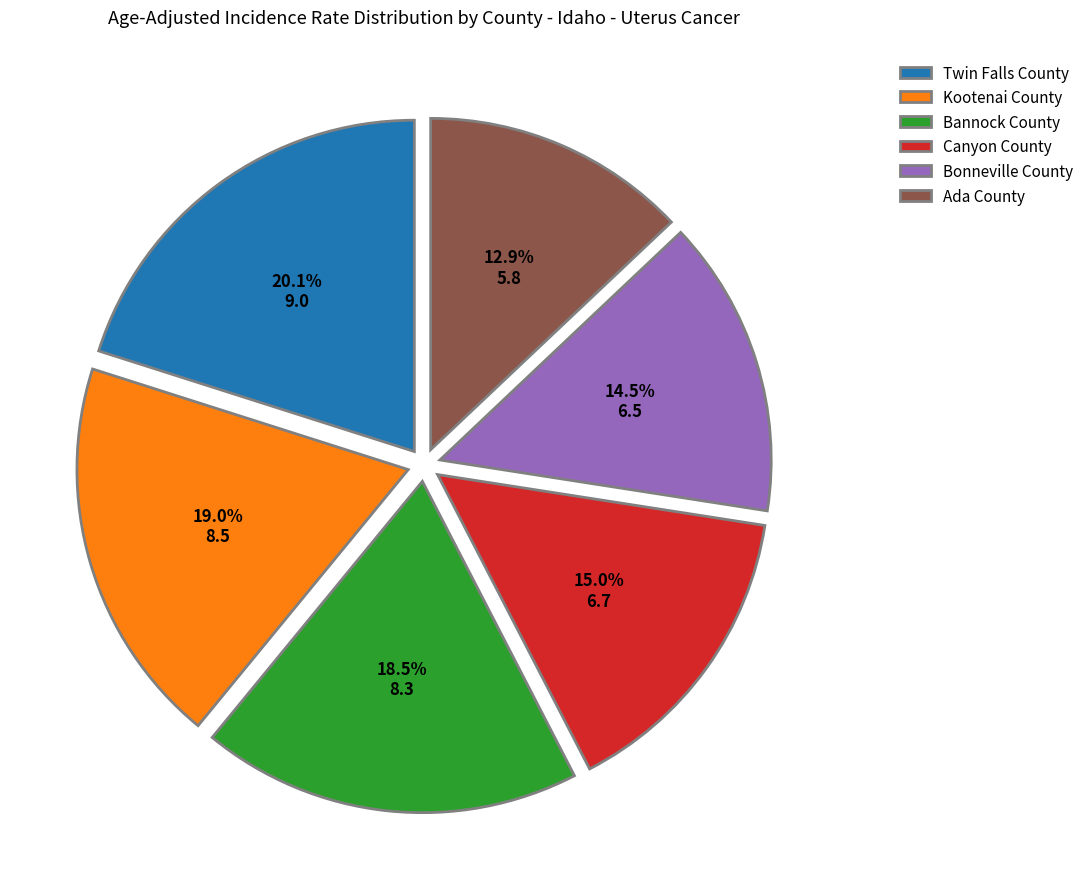

Count the number of slices in the pie.

6